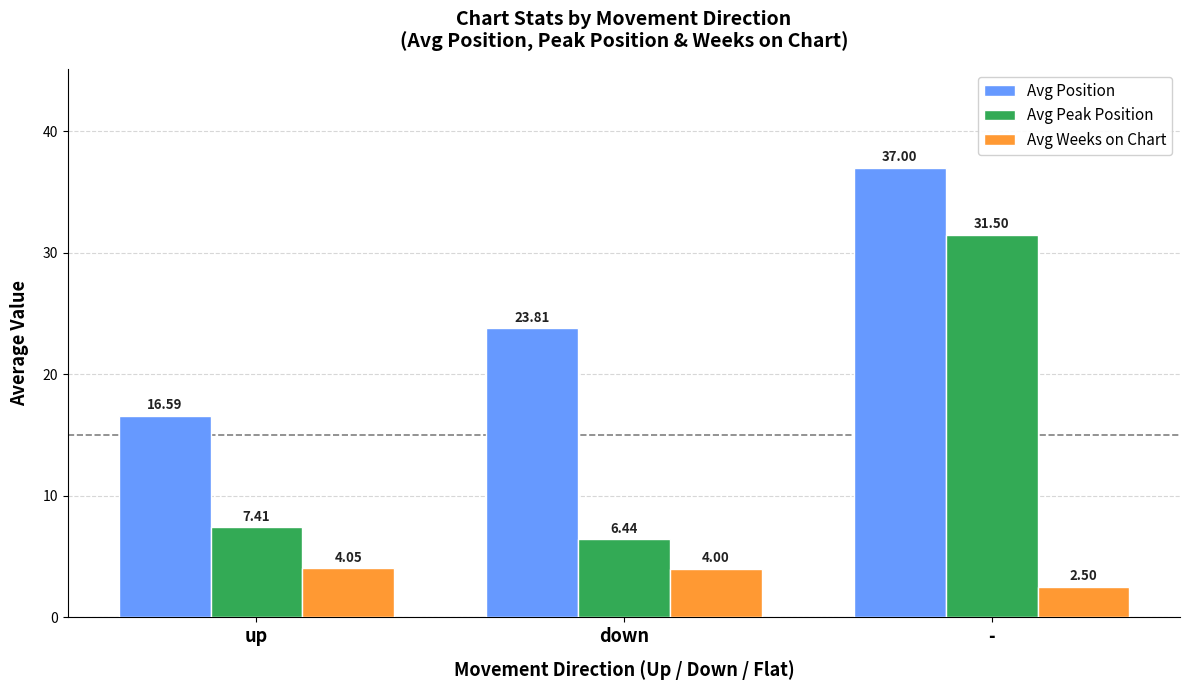

What is the sum of all Avg Peak Position values?

45.4